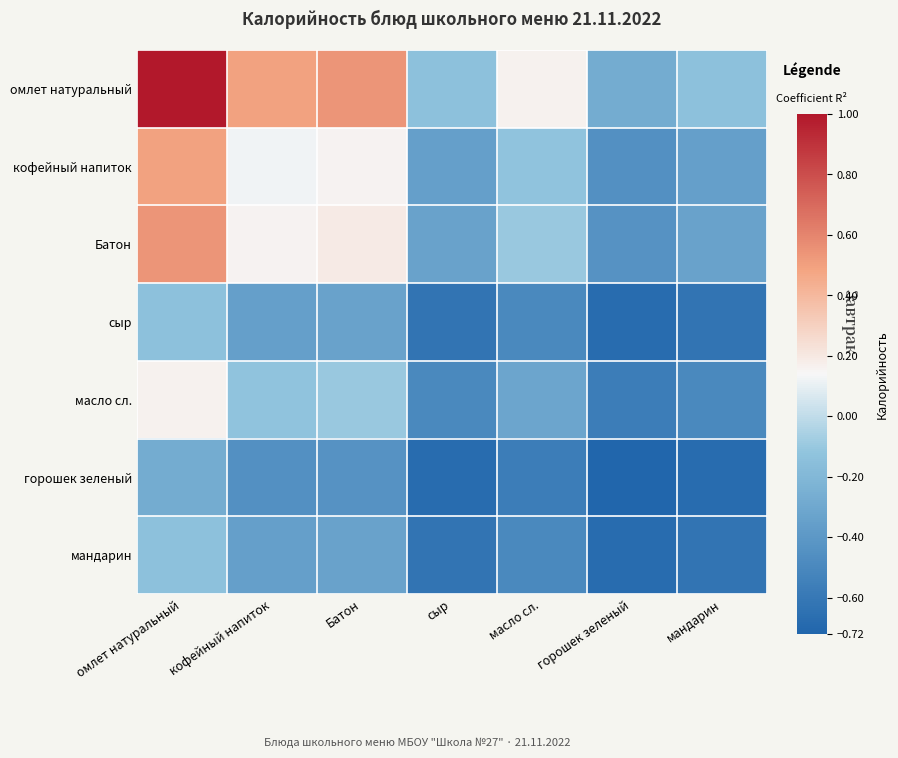

Reading left to right, extract all data points from this chart.

омлет натуральный: омлет натуральный=1.0	кофейный напиток=0.5	Батон=0.5	сыр=-0.1	масло сл.=0.2	горошек зеленый=-0.3	мандарин=-0.1
кофейный напиток: омлет натуральный=0.5	кофейный напиток=0.1	Батон=0.2	сыр=-0.4	масло сл.=-0.1	горошек зеленый=-0.4	мандарин=-0.4
Батон: омлет натуральный=0.5	кофейный напиток=0.2	Батон=0.2	сыр=-0.3	масло сл.=-0.1	горошек зеленый=-0.4	мандарин=-0.3
сыр: омлет натуральный=-0.1	кофейный напиток=-0.4	Батон=-0.3	сыр=-0.6	масло сл.=-0.5	горошек зеленый=-0.7	мандарин=-0.6
масло сл.: омлет натуральный=0.2	кофейный напиток=-0.1	Батон=-0.1	сыр=-0.5	масло сл.=-0.3	горошек зеленый=-0.6	мандарин=-0.5
горошек зеленый: омлет натуральный=-0.3	кофейный напиток=-0.4	Батон=-0.4	сыр=-0.7	масло сл.=-0.6	горошек зеленый=-0.7	мандарин=-0.7
мандарин: омлет натуральный=-0.1	кофейный напиток=-0.4	Батон=-0.3	сыр=-0.6	масло сл.=-0.5	горошек зеленый=-0.7	мандарин=-0.6